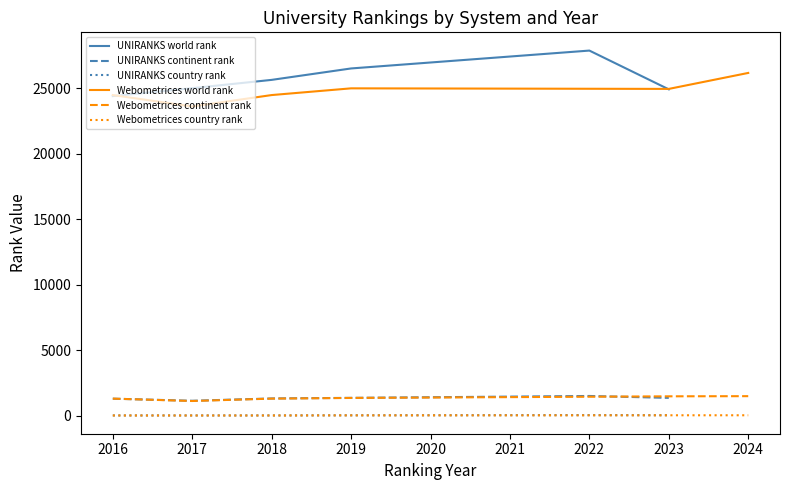

Is it true that UNIRANKS world rank equals 25649 at 2018?

True